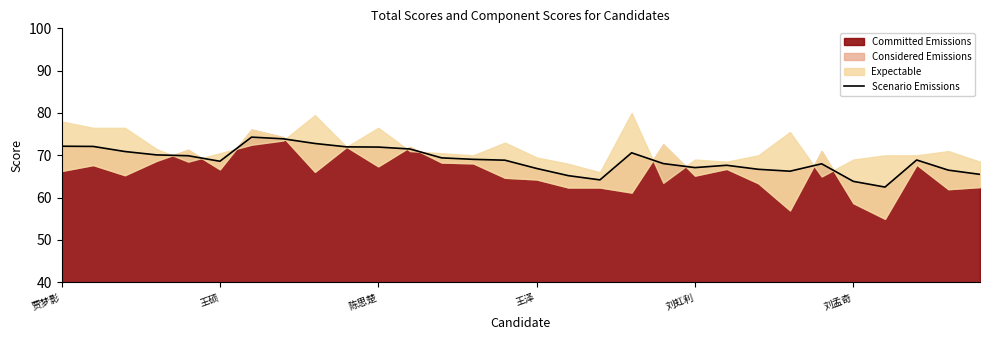

Does the chart display data point markers on the line(s)?

No